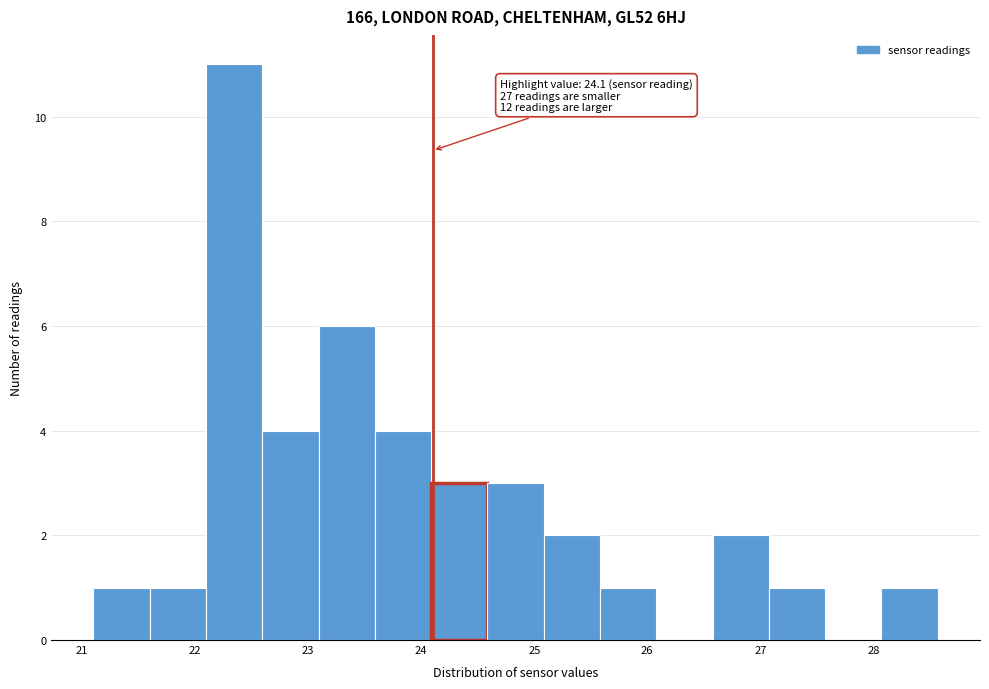

Which range on the x-axis has the tallest bar?

22.1 to 22.6